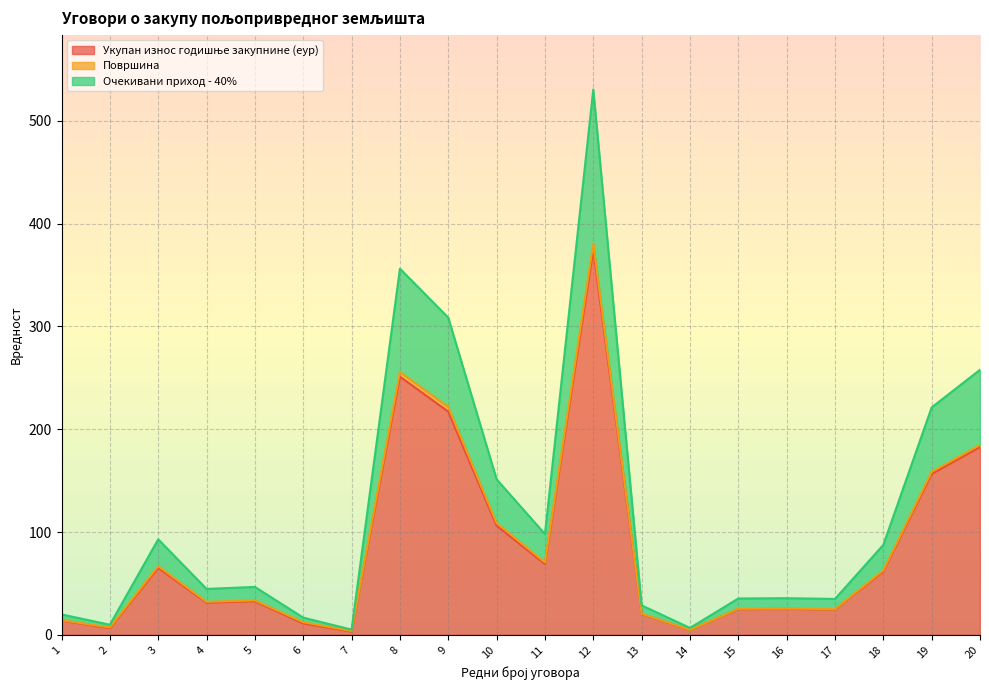

At which label does Очекивани приход - 40% first exceed 46?

3